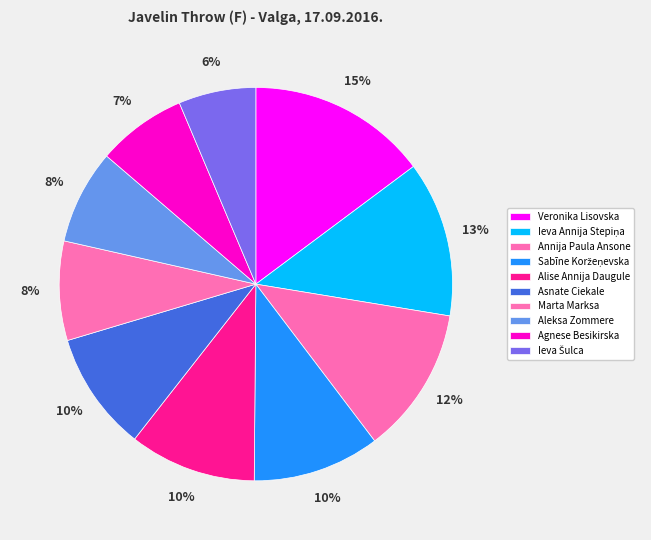

Rank the categories by value from highest to lowest.

Veronika Lisovska, Ieva Annija Stepiņa, Annija Paula Ansone, Sabīne Koržeņevska, Alise Annija Daugule, Asnate Ciekale, Marta Marksa, Aleksa Zommere, Agnese Besikirska, Ieva Šulca